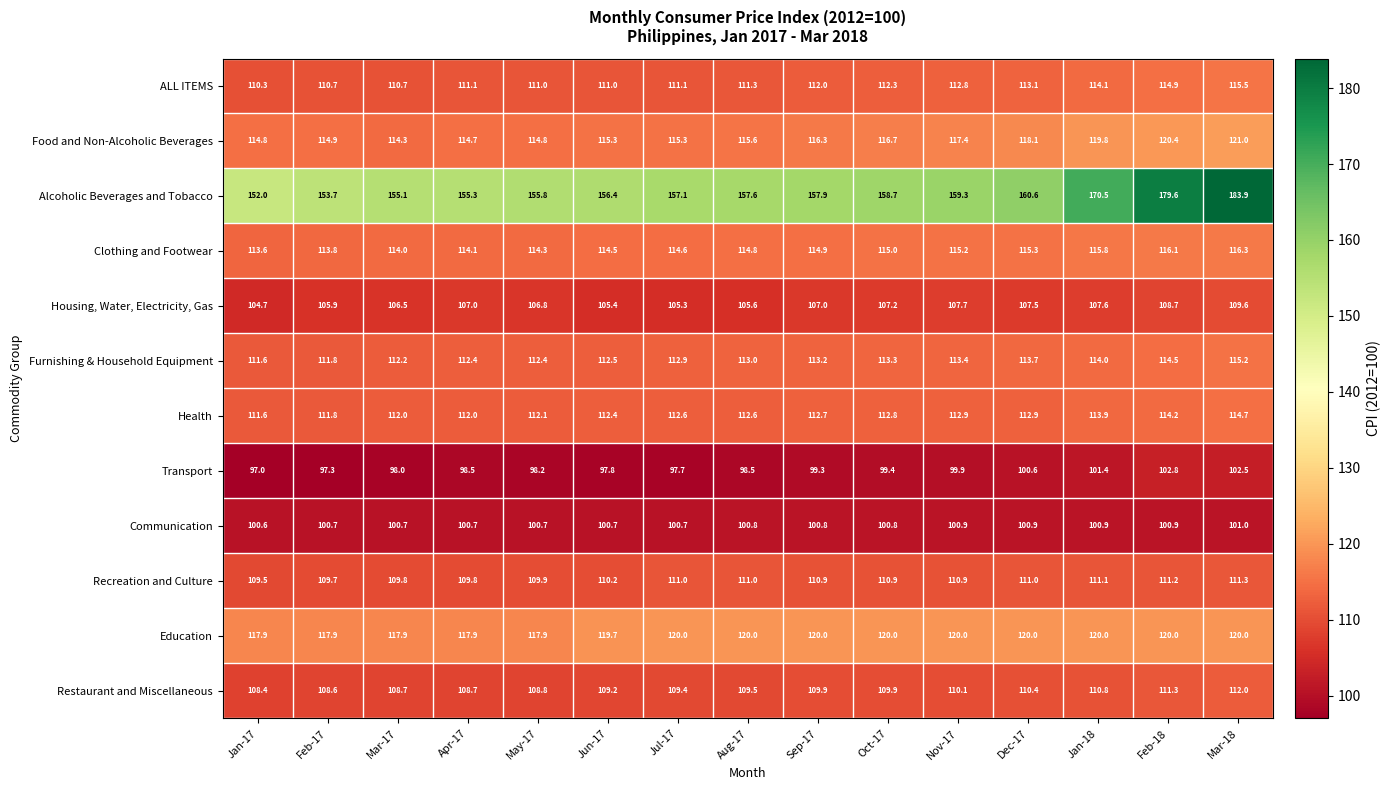

What is the sum of the Restaurant and Miscellaneous values at Nov-17 and Feb-17?

218.7